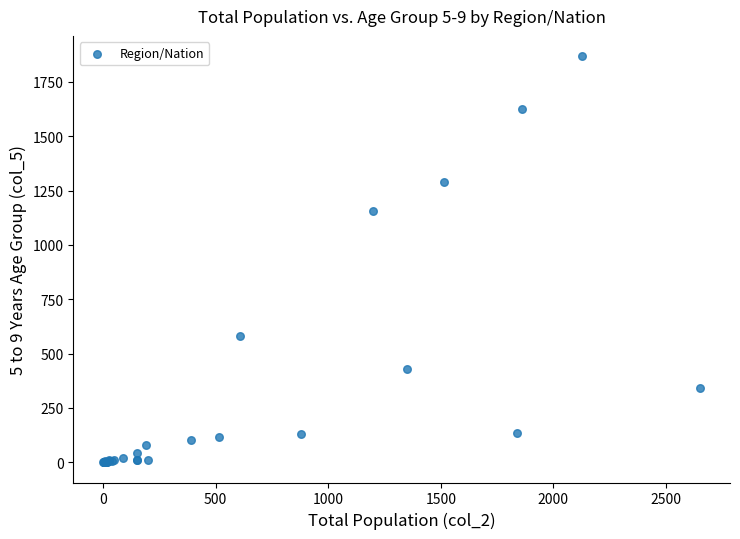

What Y value in the scatter plot is closest to 934?

1154